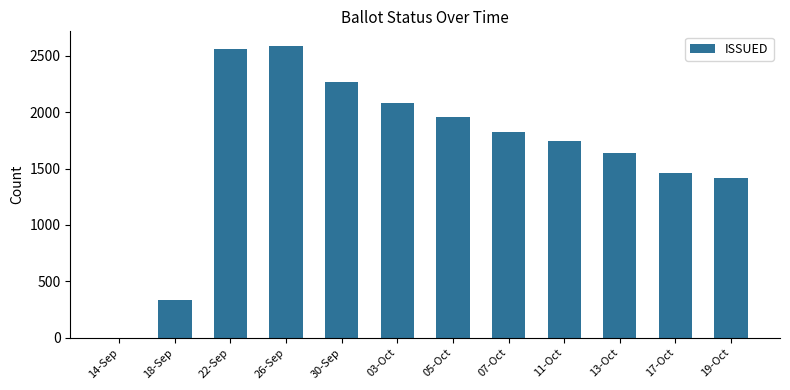

The value at 22-Sep is 1666. True or false?

False